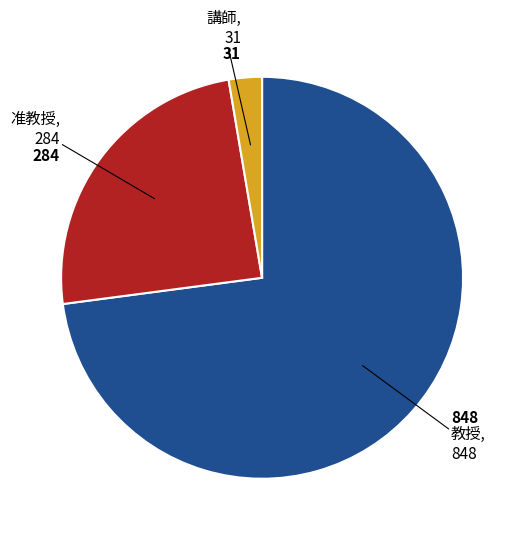

Is there any slice that represents more than half of the pie?

Yes